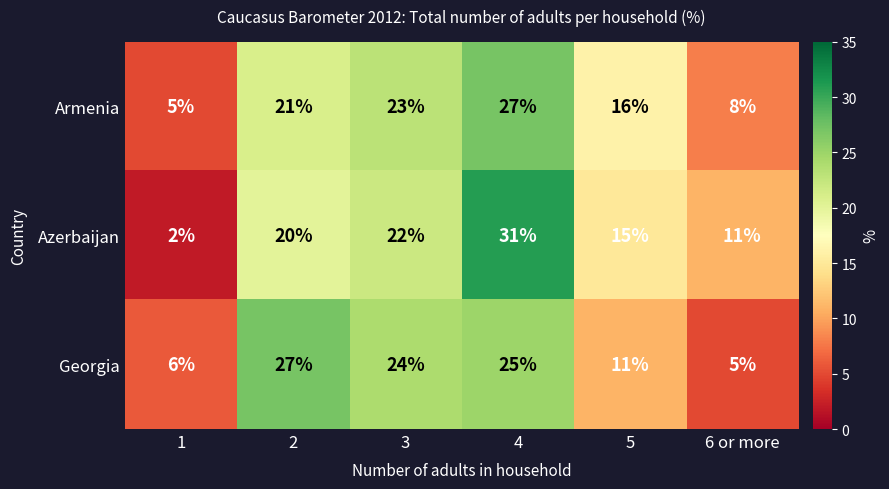

What is the difference between the highest and lowest values at 1?

4